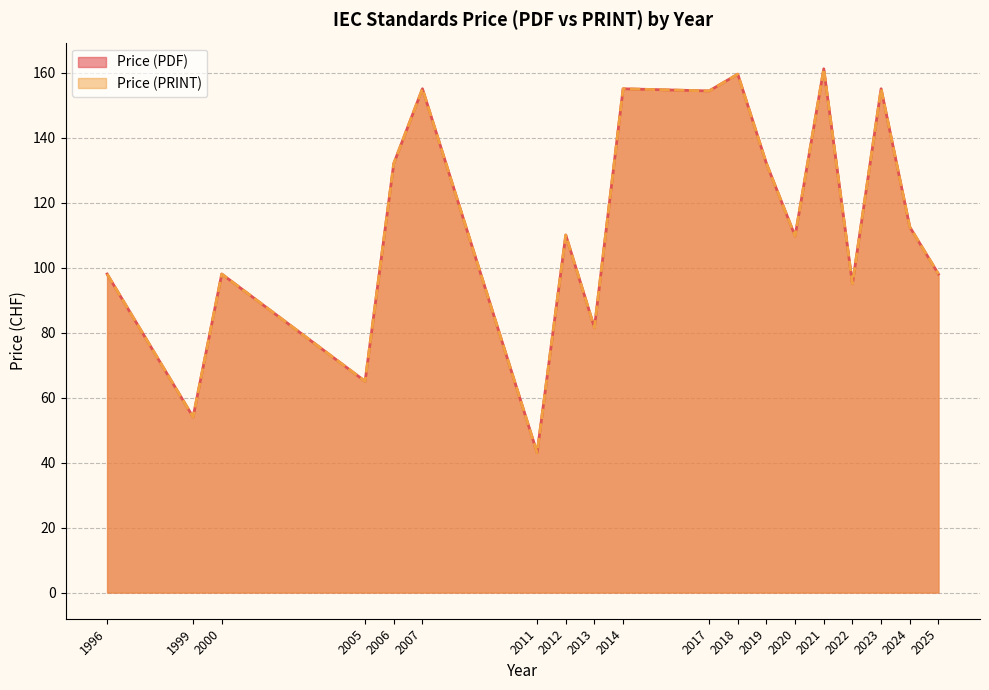

Does the chart have visible grid lines?

Yes